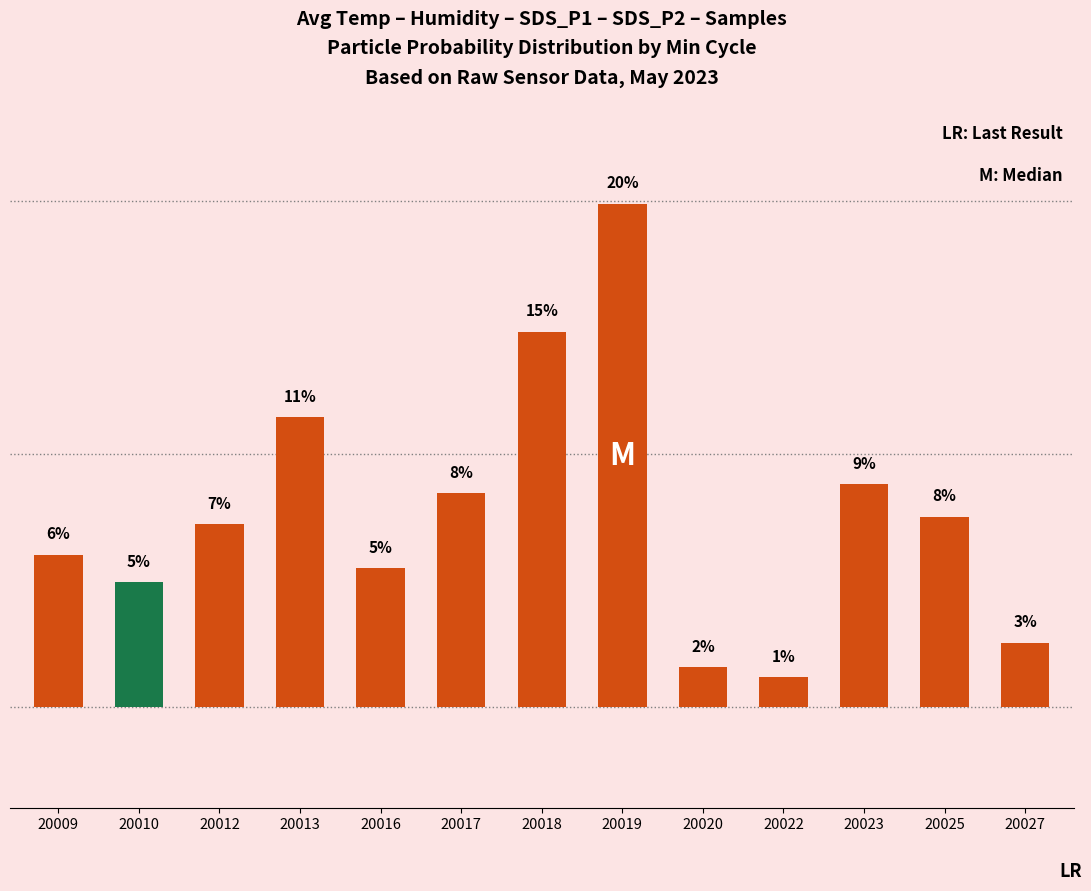

Is it true that the value at 20018 is 5.9?

False